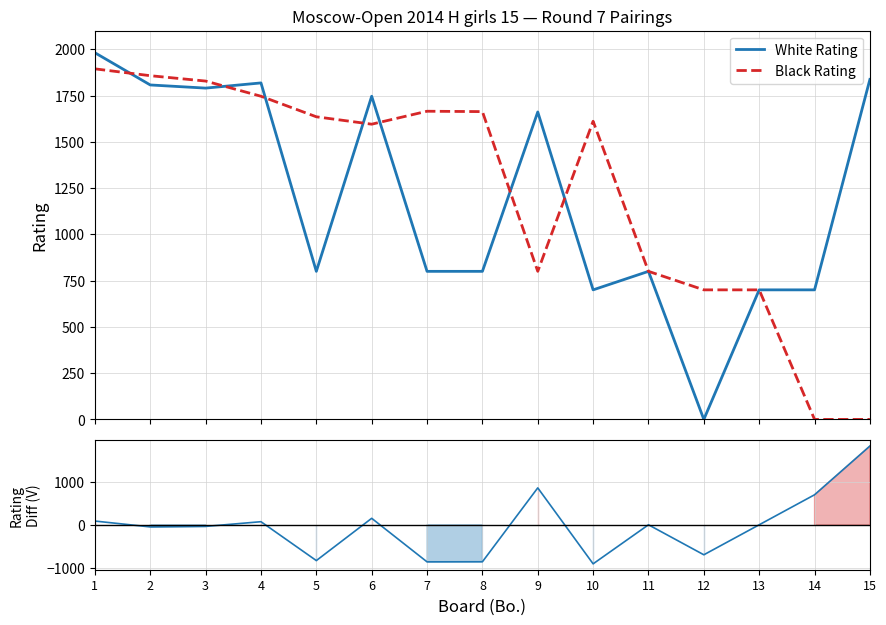

True or false: Rating Diff (White - Black) has a value of -492 at 7.

False